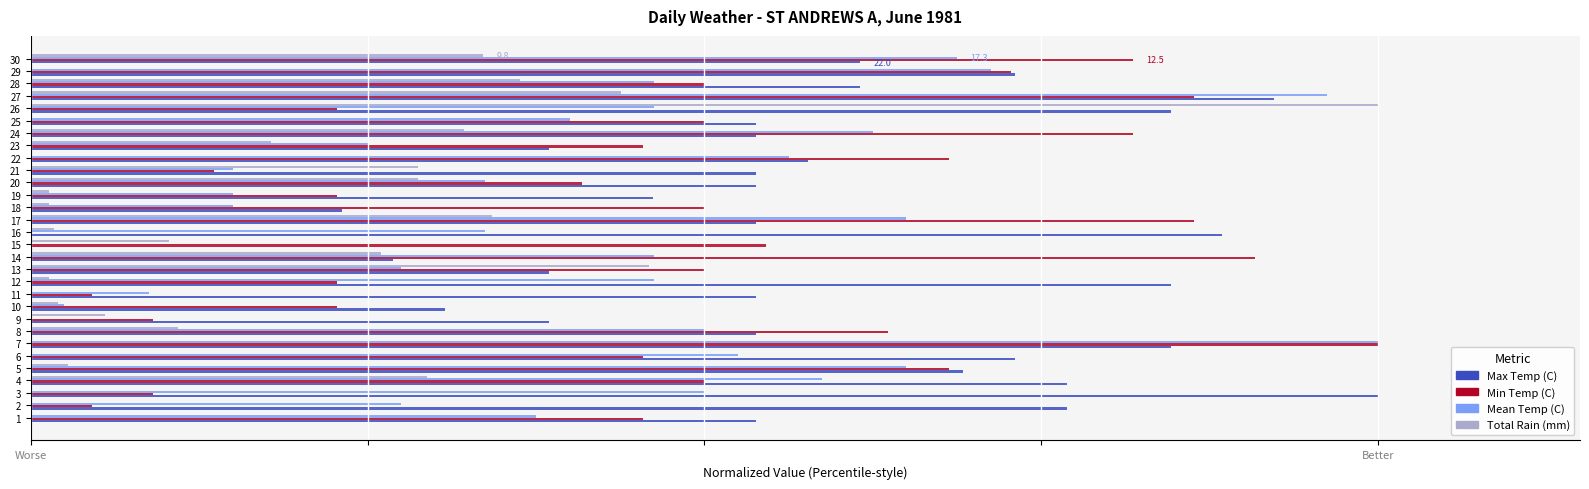

What are all the series names shown in the legend?

Max Temp (C), Min Temp (C), Mean Temp (C), Total Rain (mm)